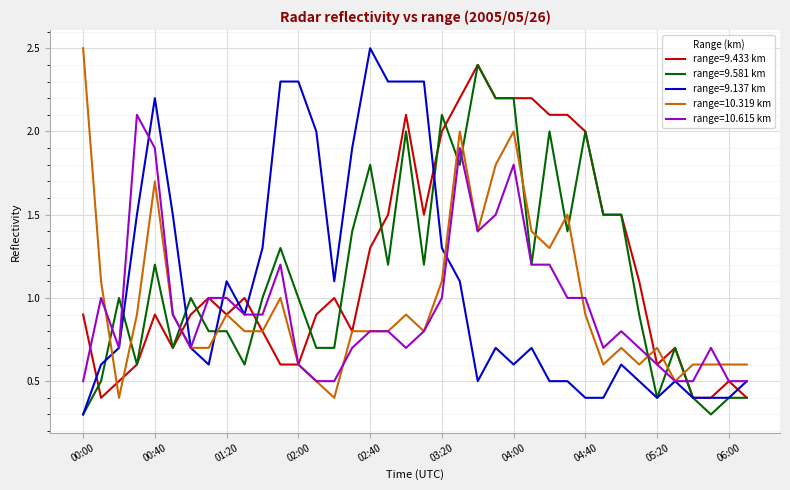

Which series has the widest spread of values?

range=9.137 km